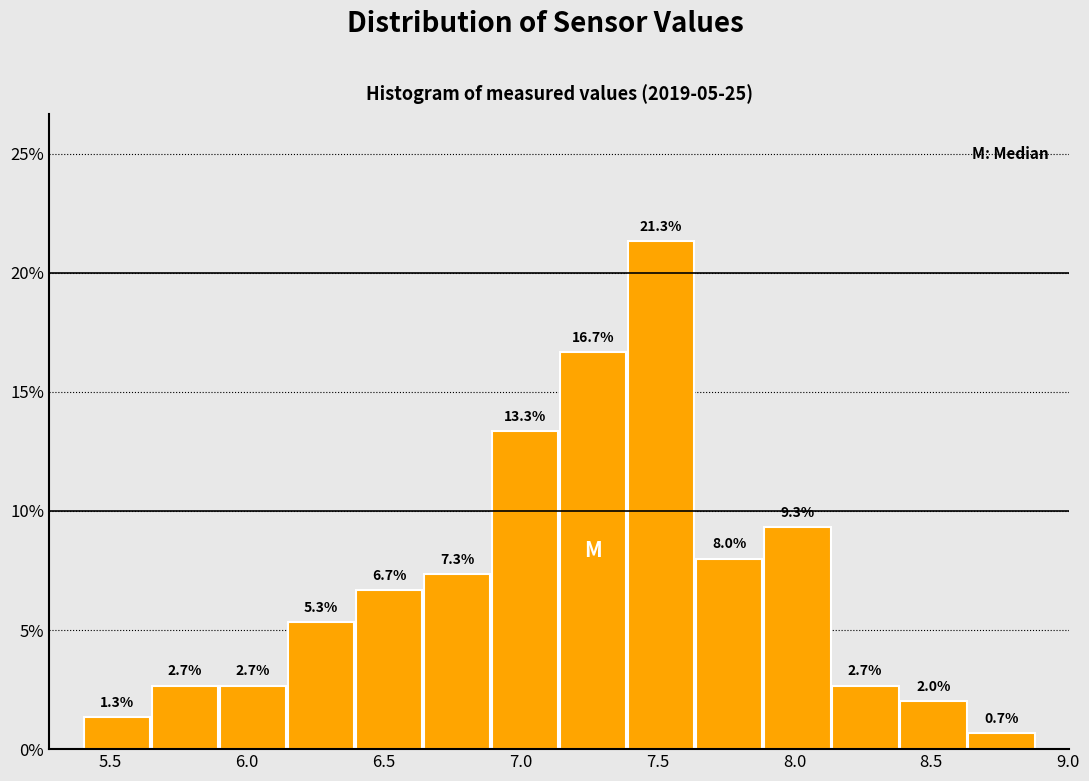

Reading left to right, list every bar in this chart as the range it spans on the x-axis followed by its height. The bar edges are not printed on the chart, so give them approximately, as read against the axis.

5.40 to 5.65: 1.3
5.65 to 5.90: 2.7
5.90 to 6.15: 2.7
6.15 to 6.40: 5.3
6.40 to 6.65: 6.7
6.65 to 6.90: 7.3
6.90 to 7.15: 13.3
7.15 to 7.40: 16.7
7.40 to 7.65: 21.3
7.65 to 7.90: 8.0
7.90 to 8.15: 9.3
8.15 to 8.40: 2.7
8.40 to 8.65: 2.0
8.65 to 8.90: 0.7